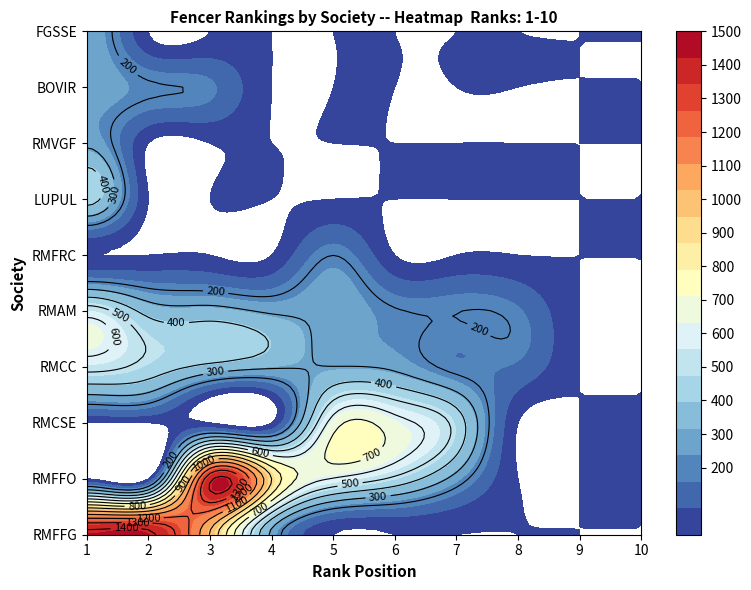

True or false: RMFFO has a value of 0.0 at 7.

True